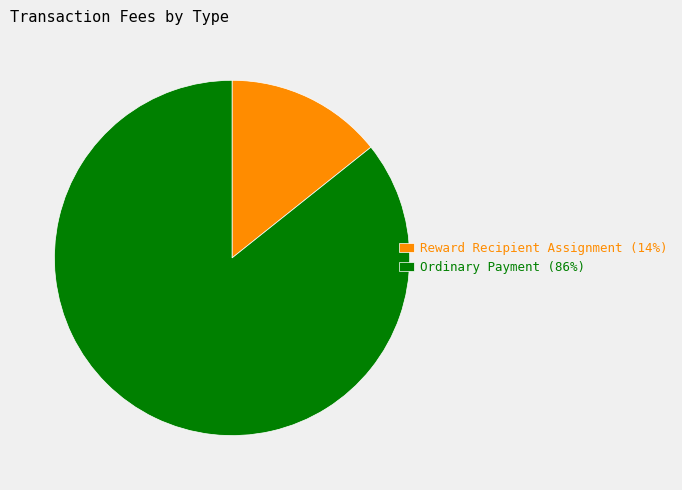

Is it true that Reward Recipient Assignment is 14% of the pie?

True